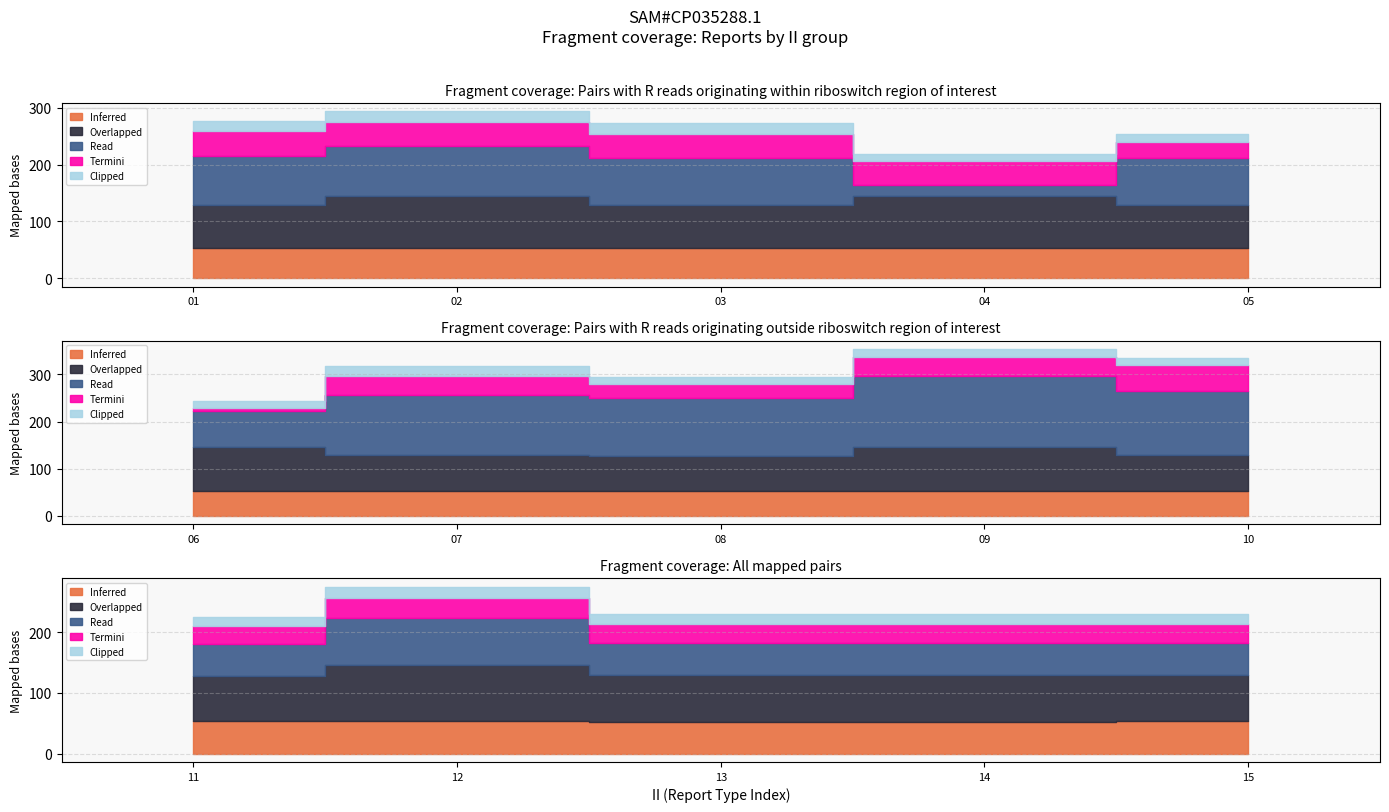

What is the spread (max minus min) of values at 06?

86.1